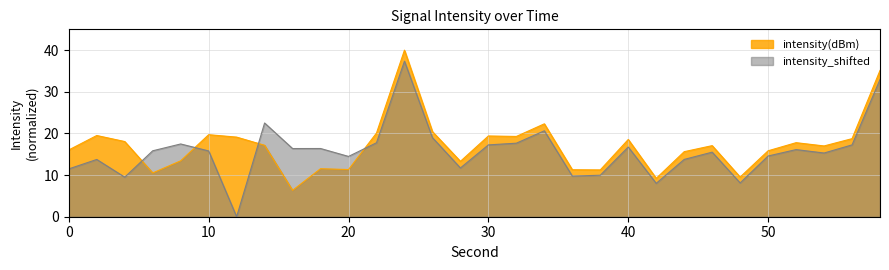

How many values in the intensity_shifted series are below 15?

12